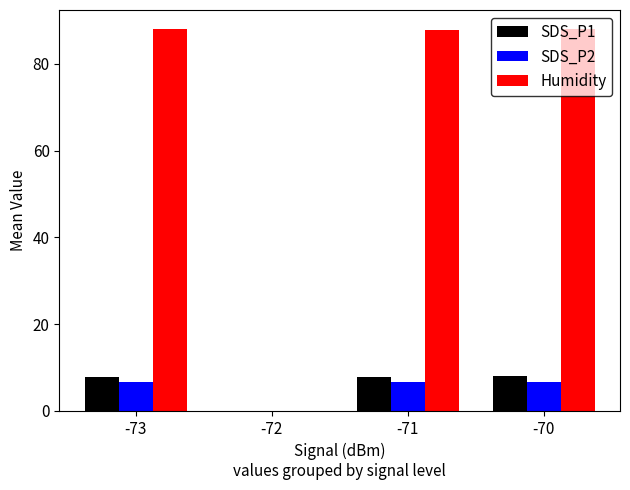

The SDS_P2 series shows 10.0 at -71. True or false?

False